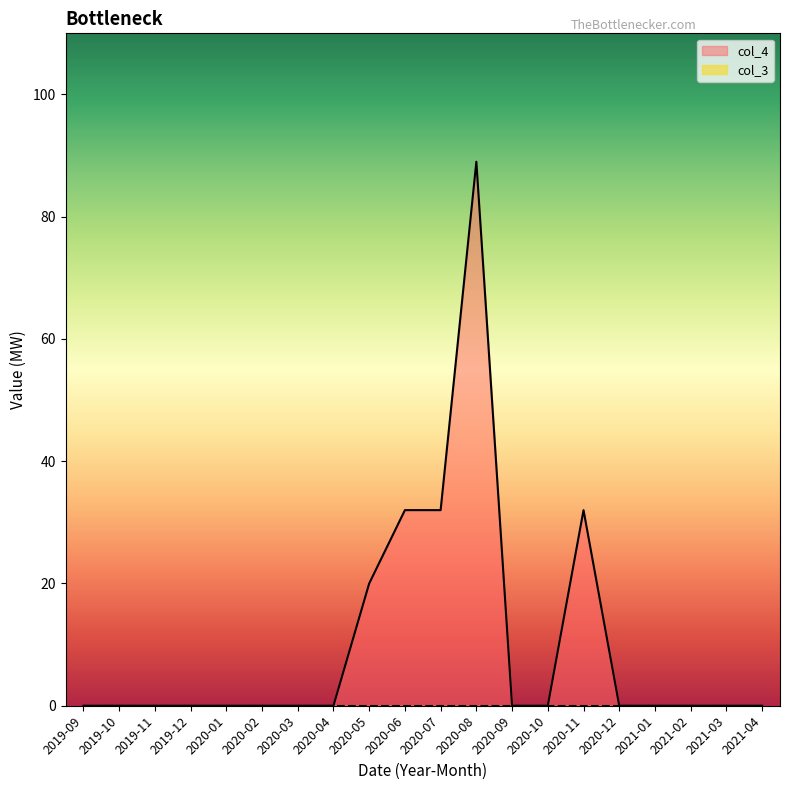

True or false: col_3 and col_4 intersect in this chart.

False